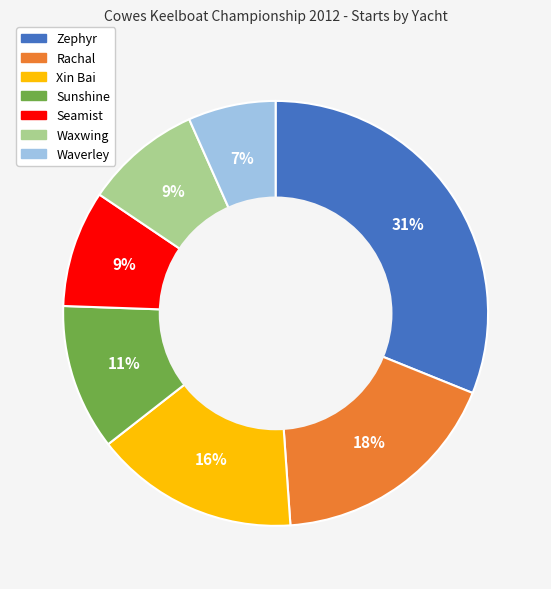

What percentage is the Zephyr slice, to the nearest percent?

31%